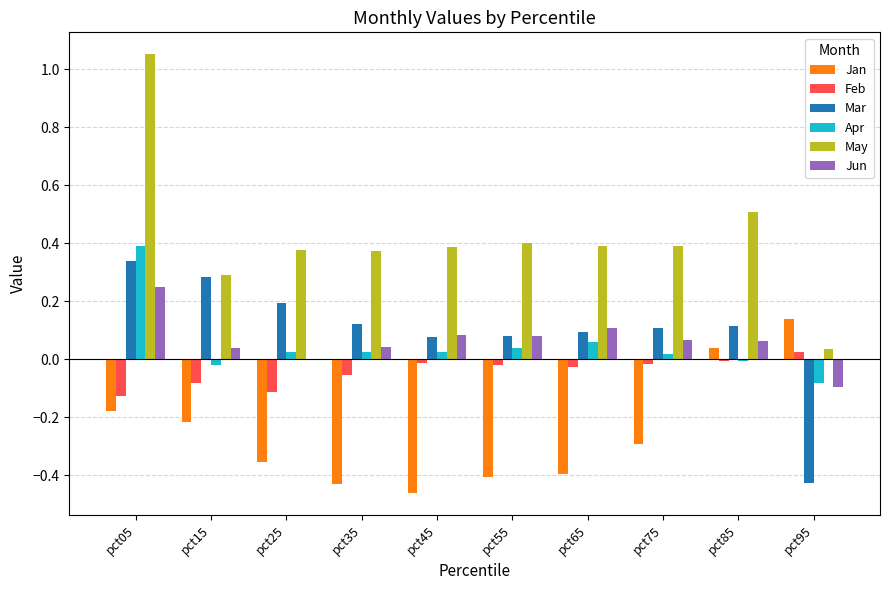

What is the sum of the May values at pct45 and pct05?

1.4